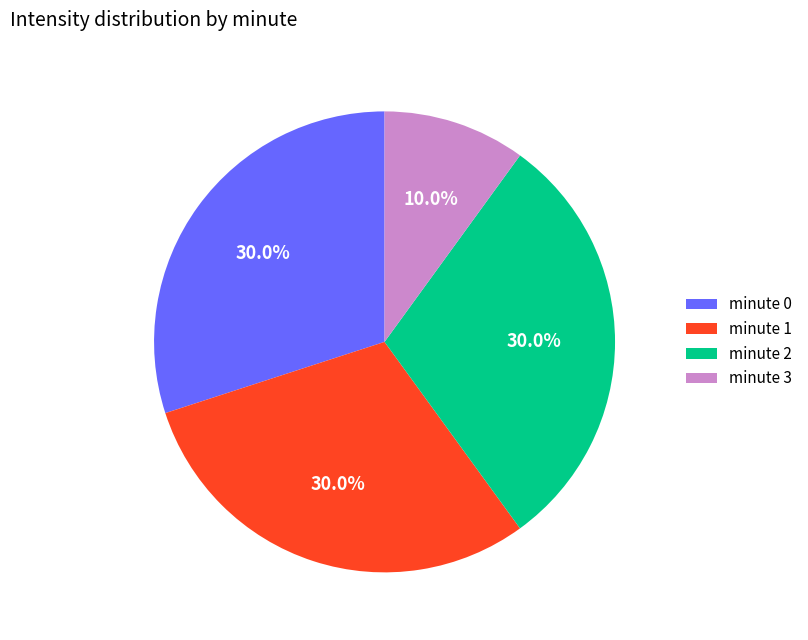

To the nearest percent, what is the average slice percentage?

25%